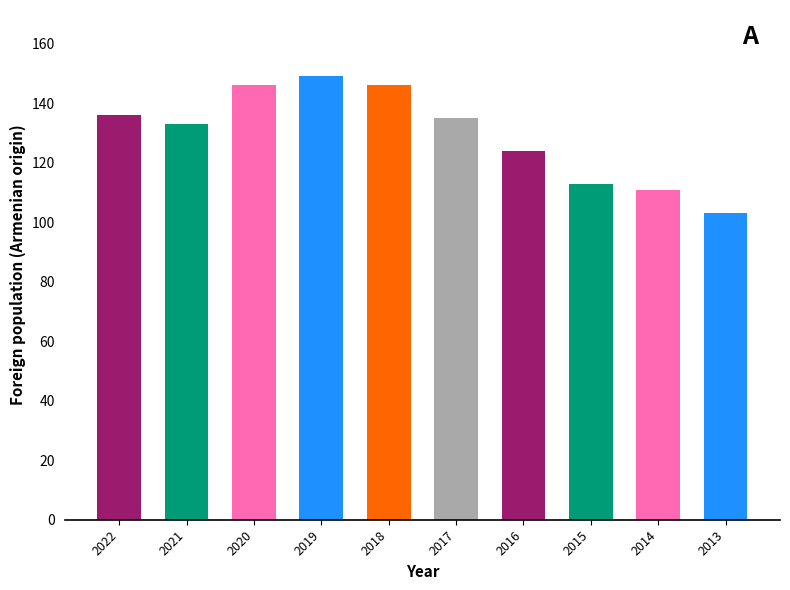

What is the ratio of the value at 2013 to the value at 2022?

0.8